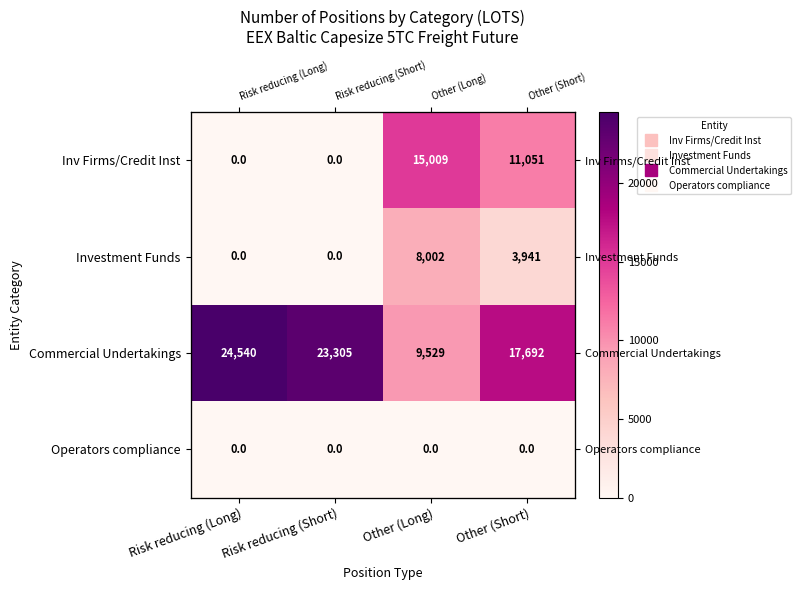

True or false: Inv Firms/Credit Inst has a value of 0.0 at Risk reducing (Long).

True